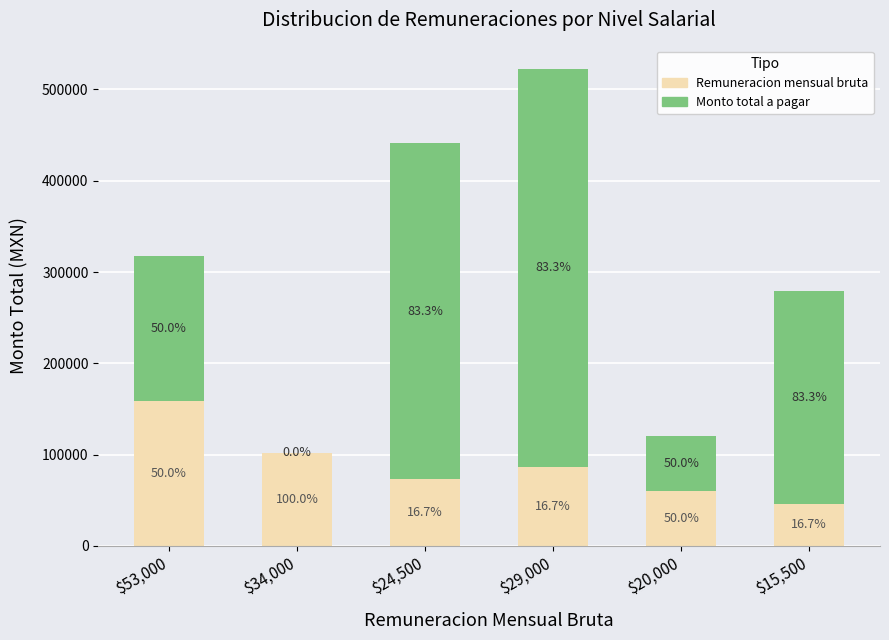

Between $34,000 and $24,500, which series saw the biggest shift?

Monto total a pagar